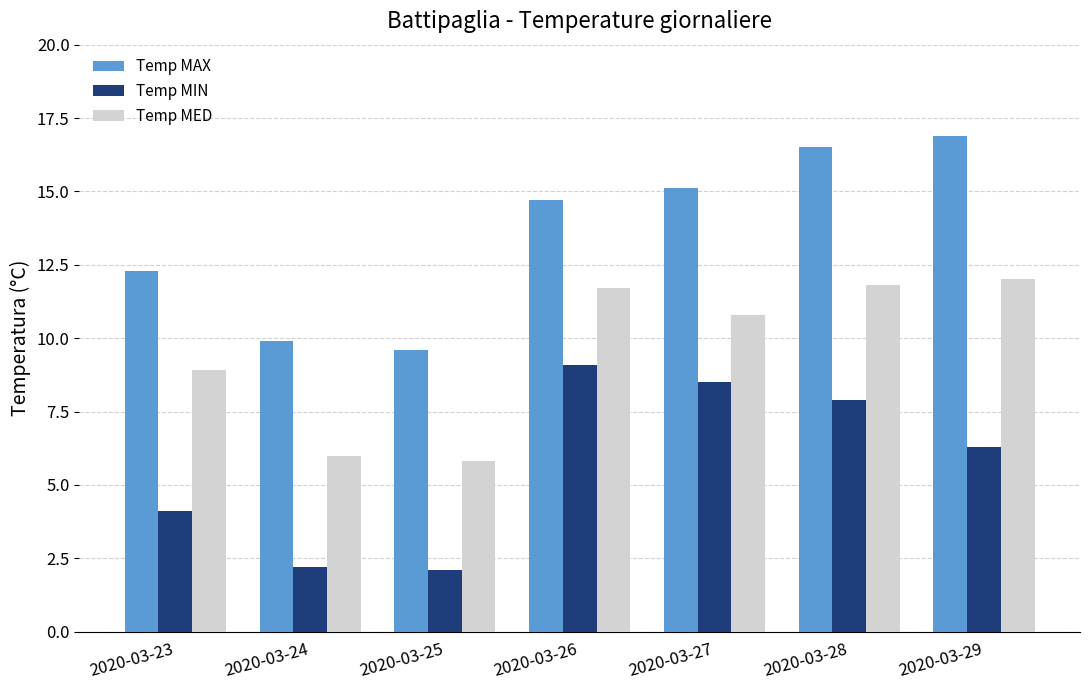

How many values in the Temp MIN series exceed 6?

4